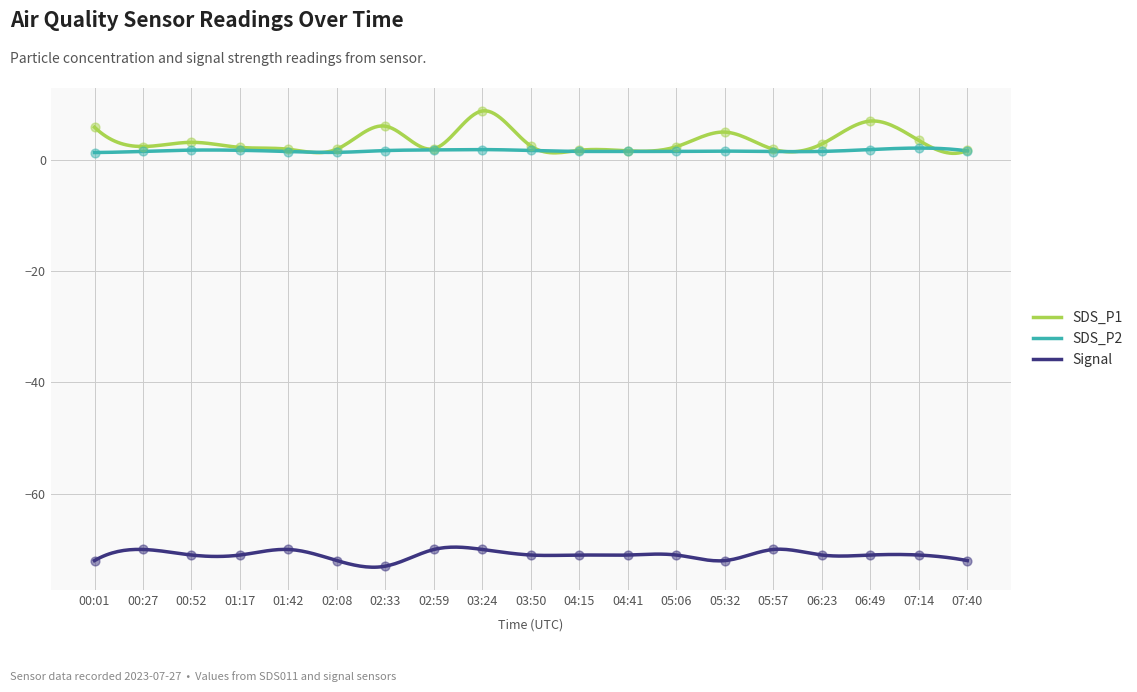

At how many categories does at least one series exceed -10?

19